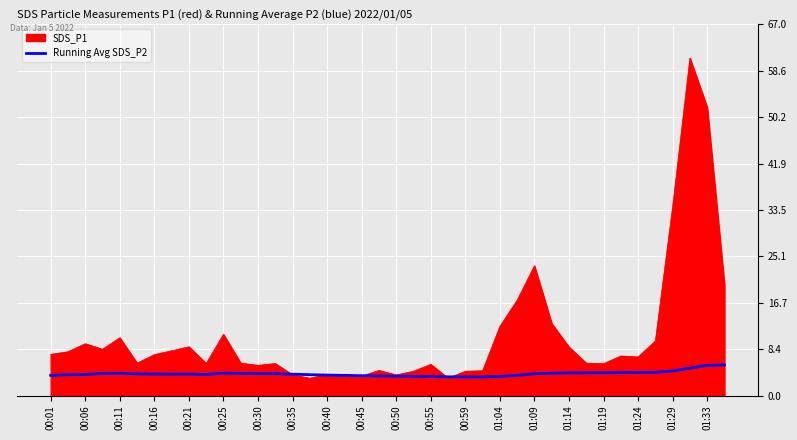

How many lines are shown in the chart?

2